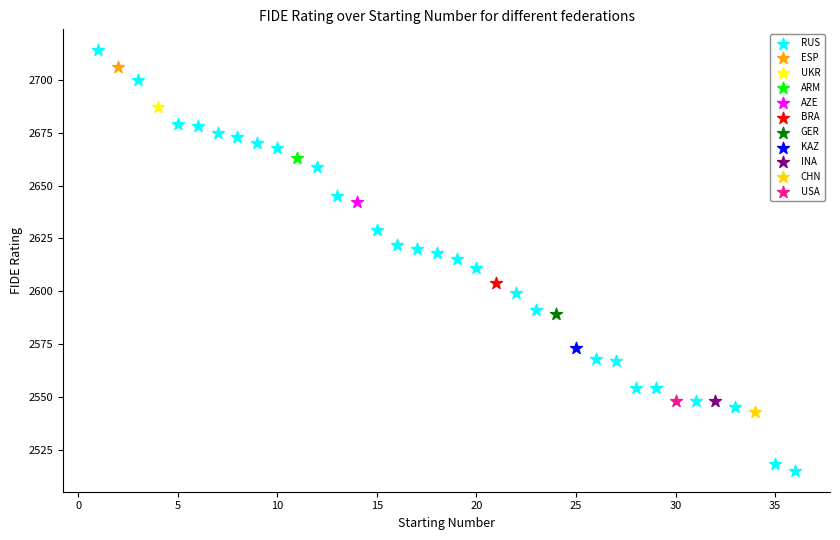

What are all the series names shown in the legend?

RUS, ESP, UKR, ARM, AZE, BRA, GER, KAZ, INA, CHN, USA